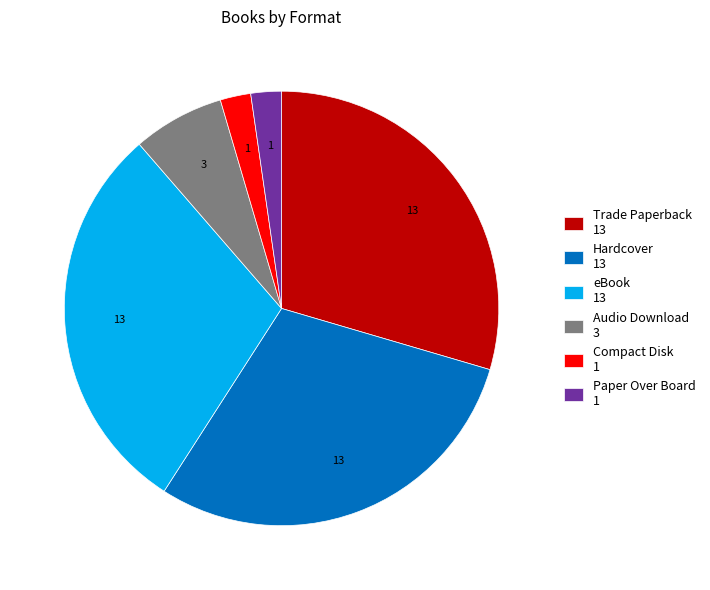

The eBook 13 slice represents 30% of the pie. True or false?

True